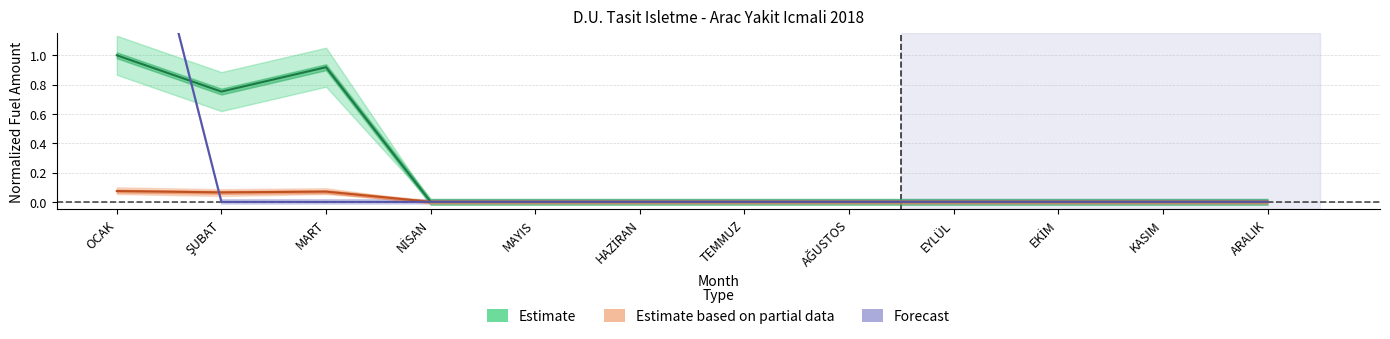

Which series has the largest range (max minus min)?

Forecast (Garaj+Yesil+SKS+Yapi)